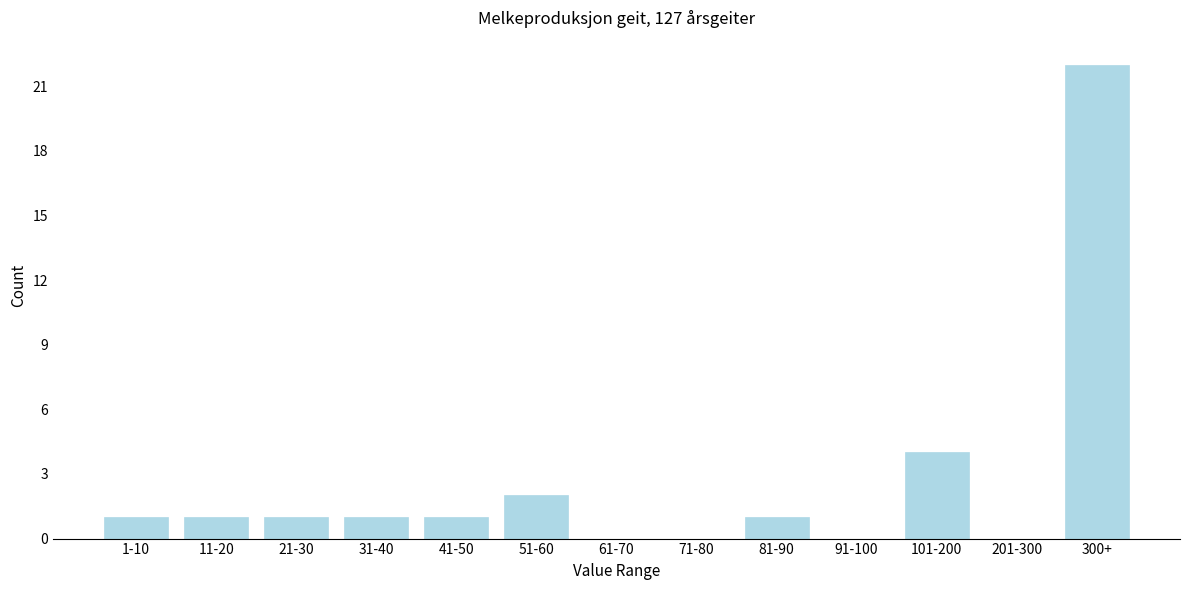

Reading left to right, list all the values displayed in this chart.

1-10=1	11-20=1	21-30=1	31-40=1	41-50=1	51-60=2	61-70=0	71-80=0	81-90=1	91-100=0	101-200=4	201-300=0	300+=22